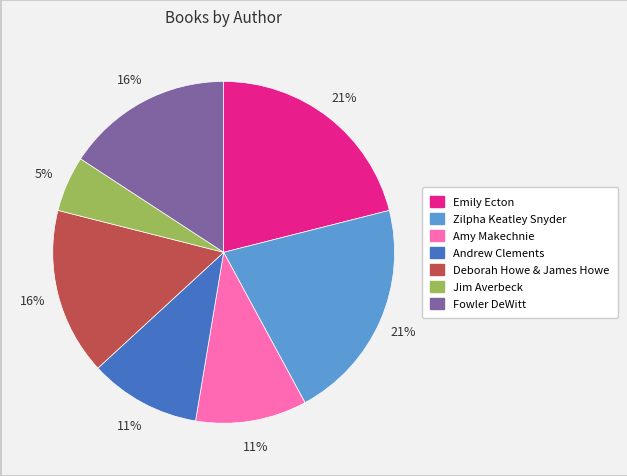

What is the ratio of the value at Amy Makechnie to the value at Zilpha Keatley Snyder?

0.5